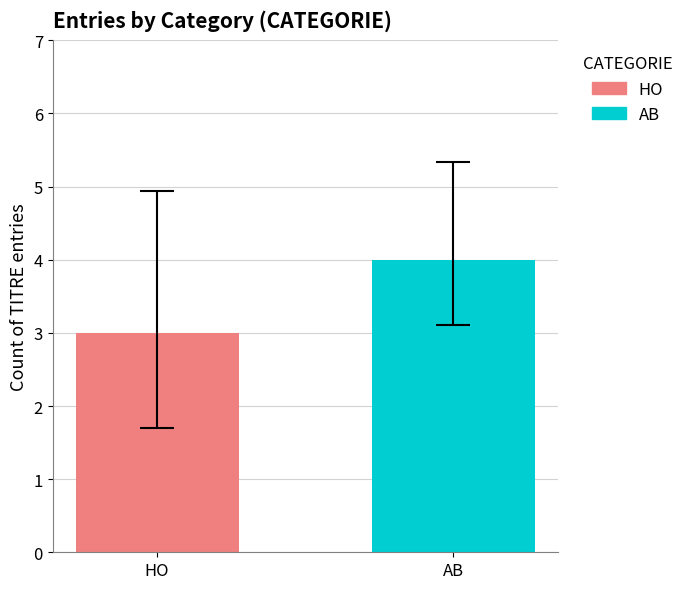

List the series in order of their overall mean, highest first.

AB, HO